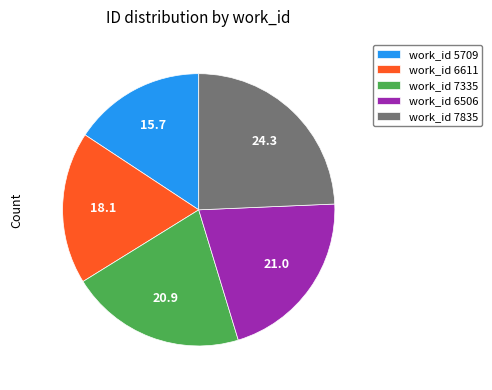

Does work_id 7335 represent more than half of the total?

No